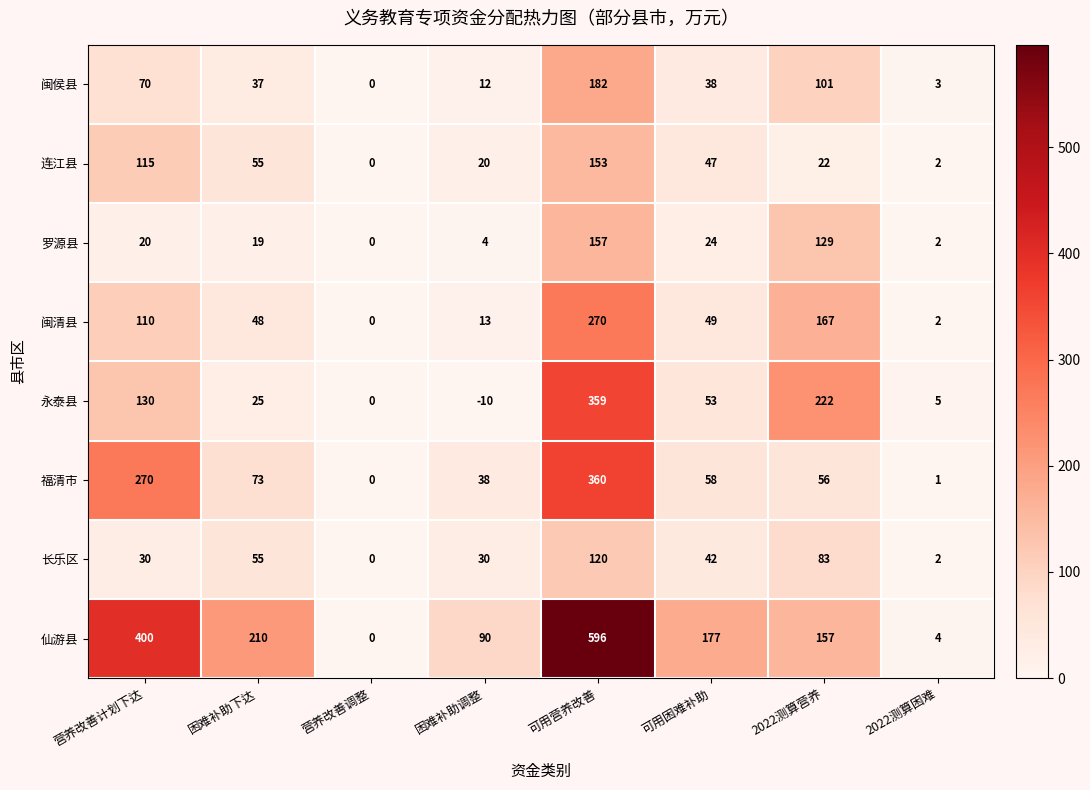

True or false: 福清市 has a value of 0 at 2022测算困难.

False